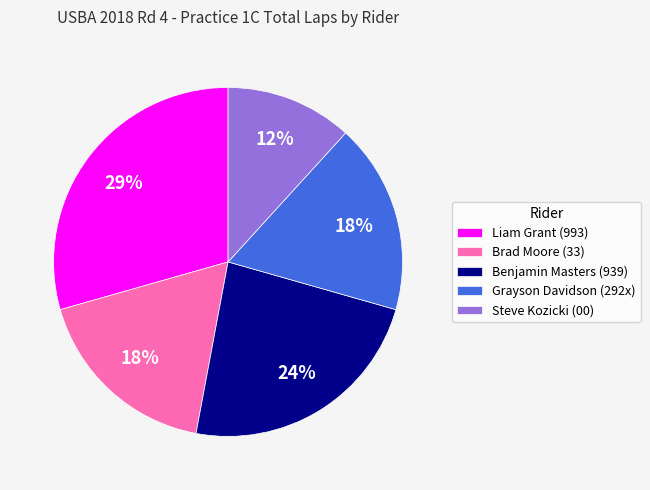

Which category has the biggest portion of the pie?

Liam Grant (993)